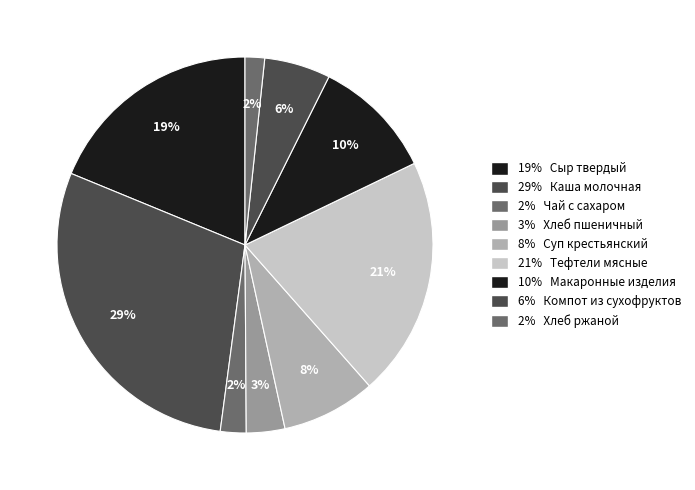

Count the number of slices in the pie.

9